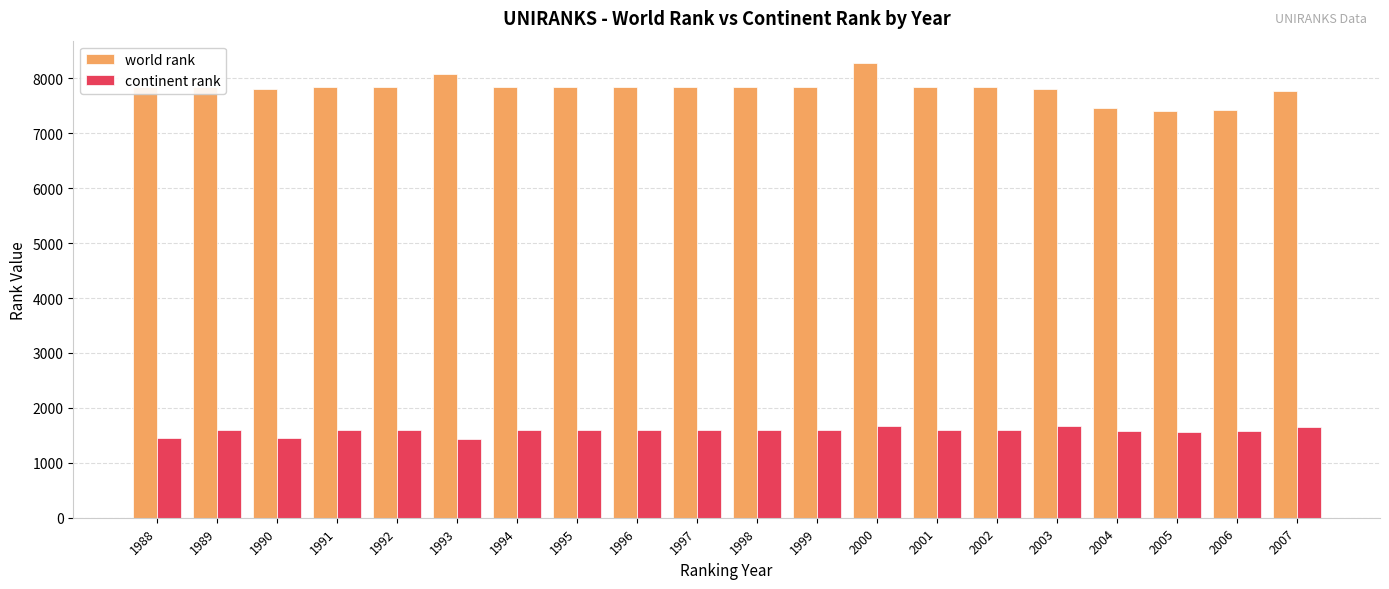

What is the difference between the second highest and minimum values in the world rank series?

666